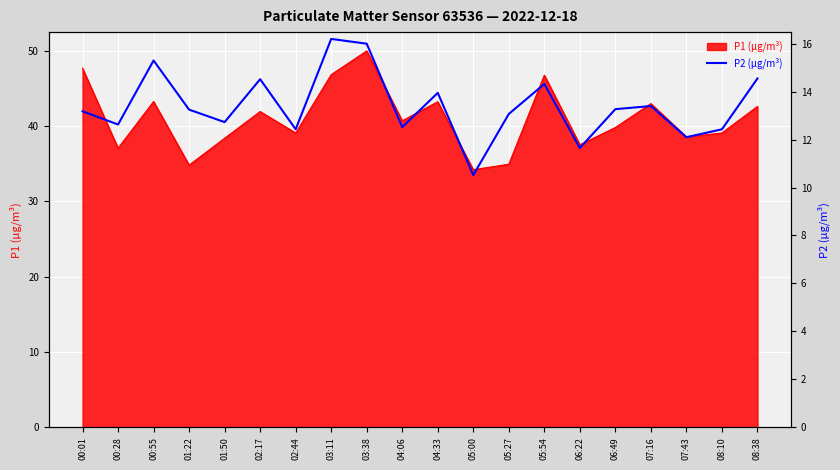

What is the lowest value of the P1 (µg/m³) series?

34.2